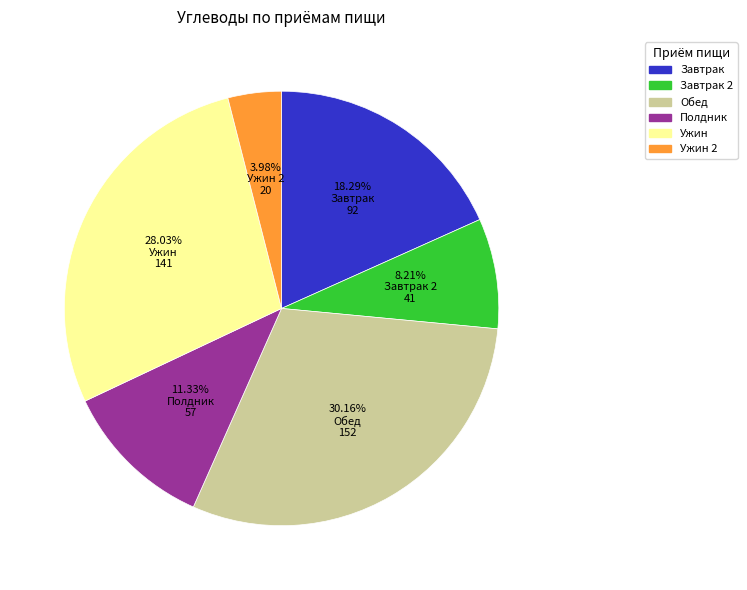

Which category has the biggest portion of the pie?

30.16% Обед 152